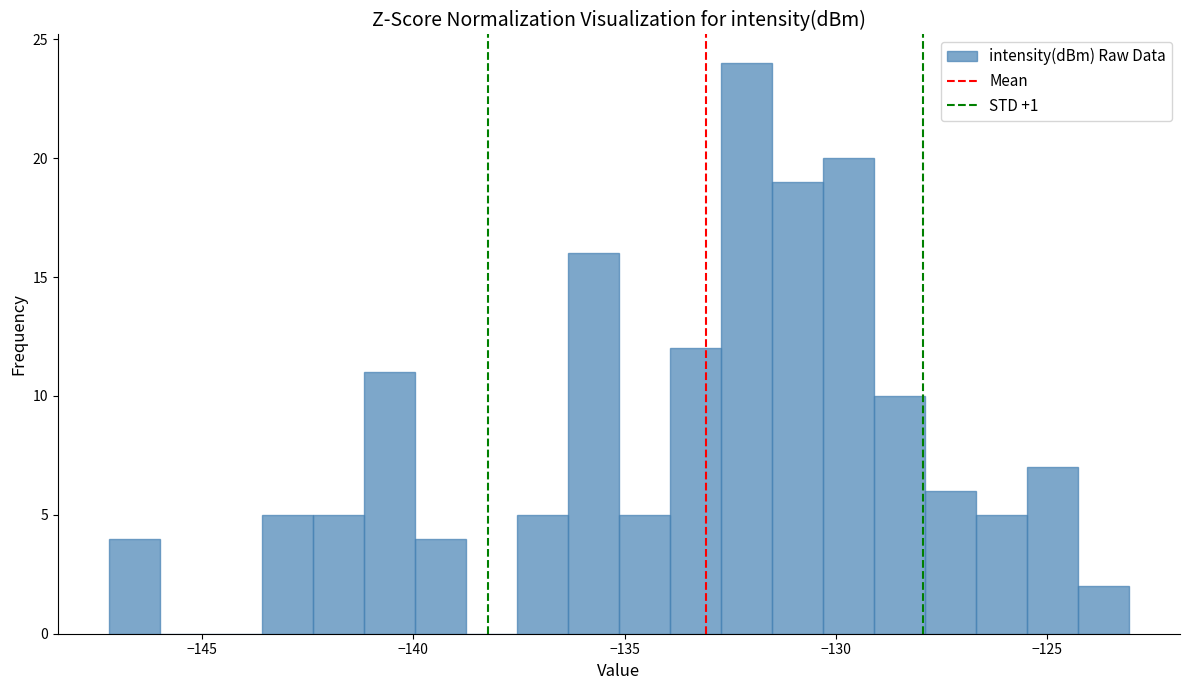

Around what value on the x-axis is the tallest bar? Give the approximate position of its centre, as read against the axis.

-132.0